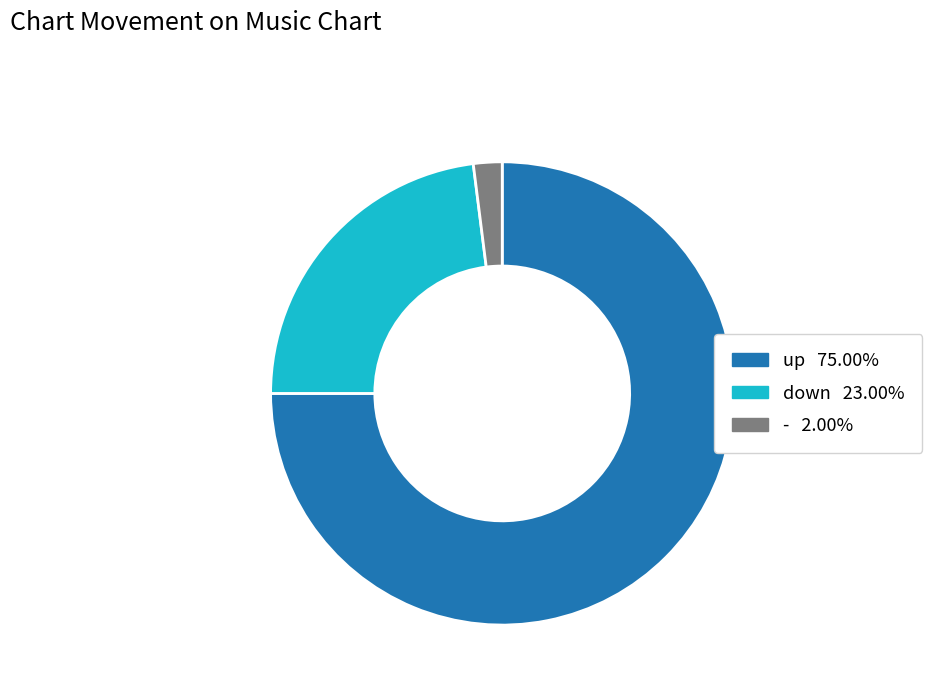

Is the sum of down and up greater than half?

Yes